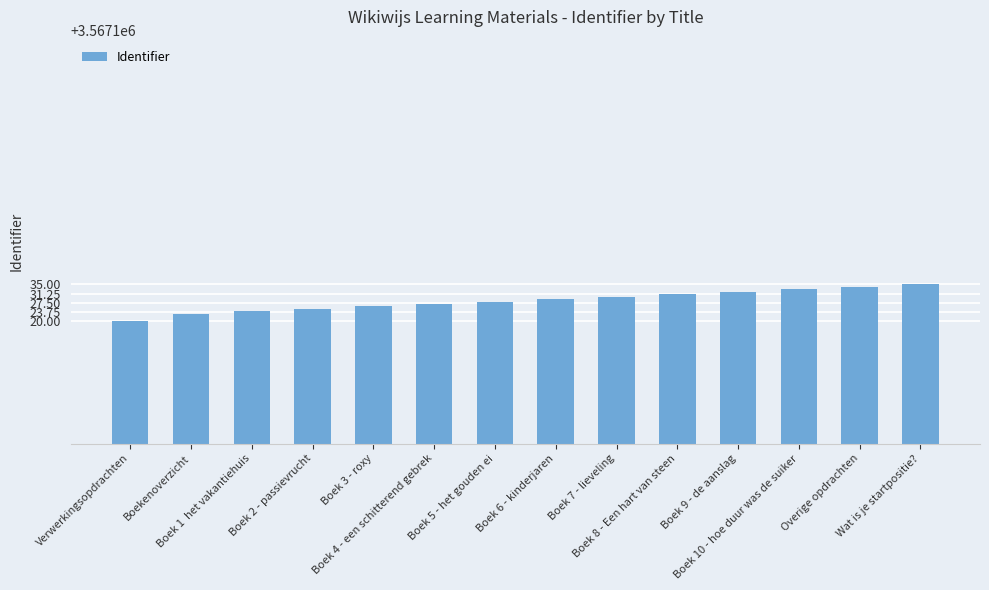

What is the smallest value displayed?

3567120